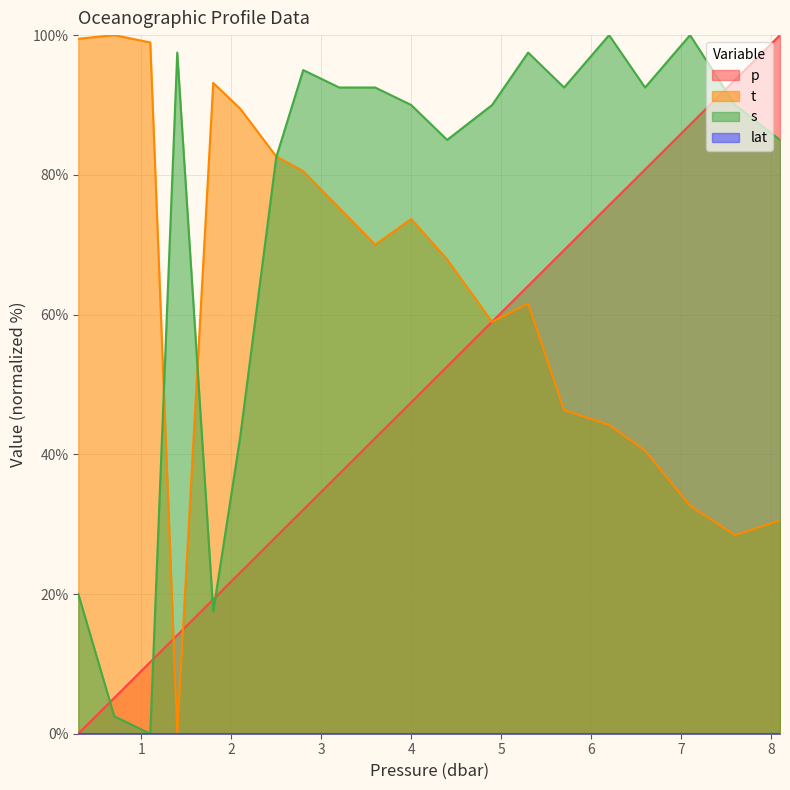

Does the chart have visible grid lines?

Yes